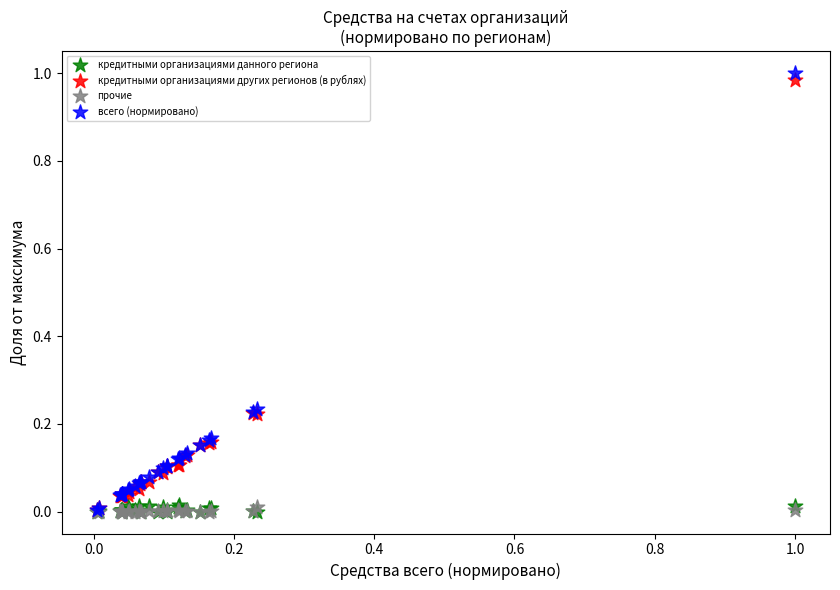

What are all the series names shown in the legend?

кредитными организациями данного региона, кредитными организациями других регионов (в рублях), прочие, всего (нормировано)